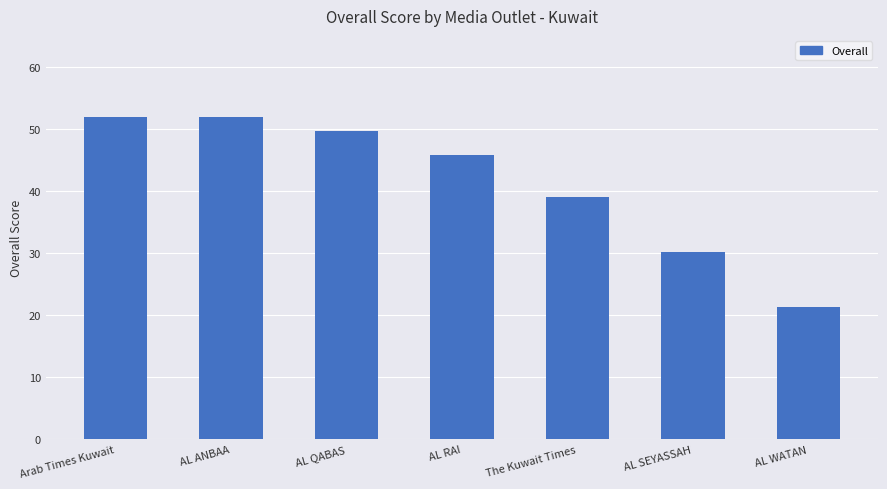

Between AL SEYASSAH and The Kuwait Times, which is larger?

The Kuwait Times